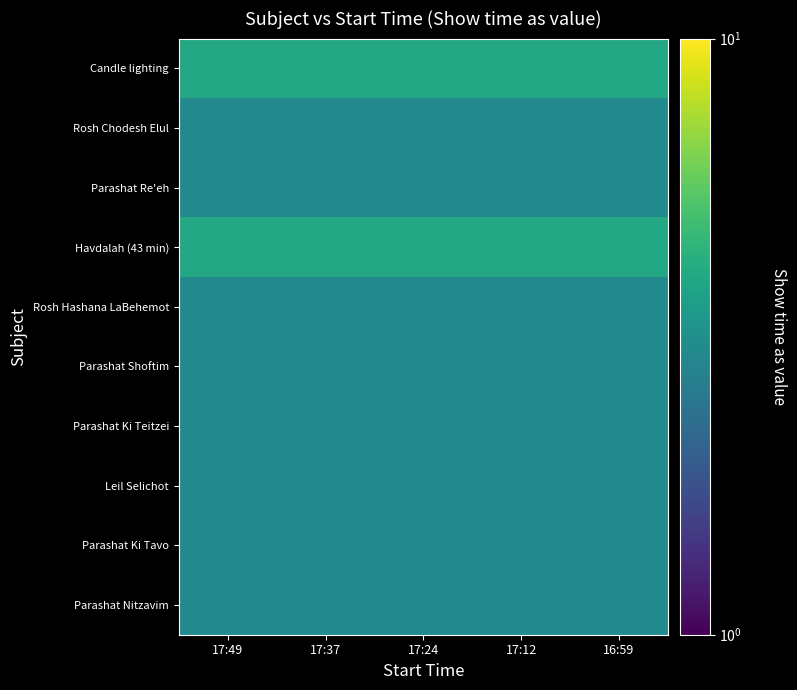

How many data points does each series have?

5